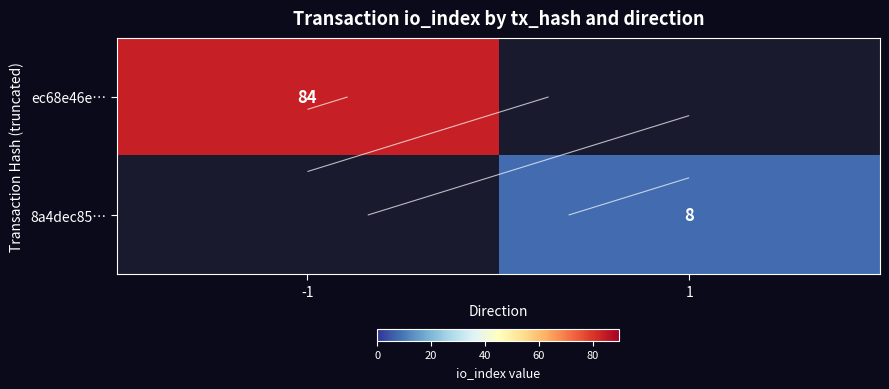

Which series has the widest spread of values?

ec68e46e…